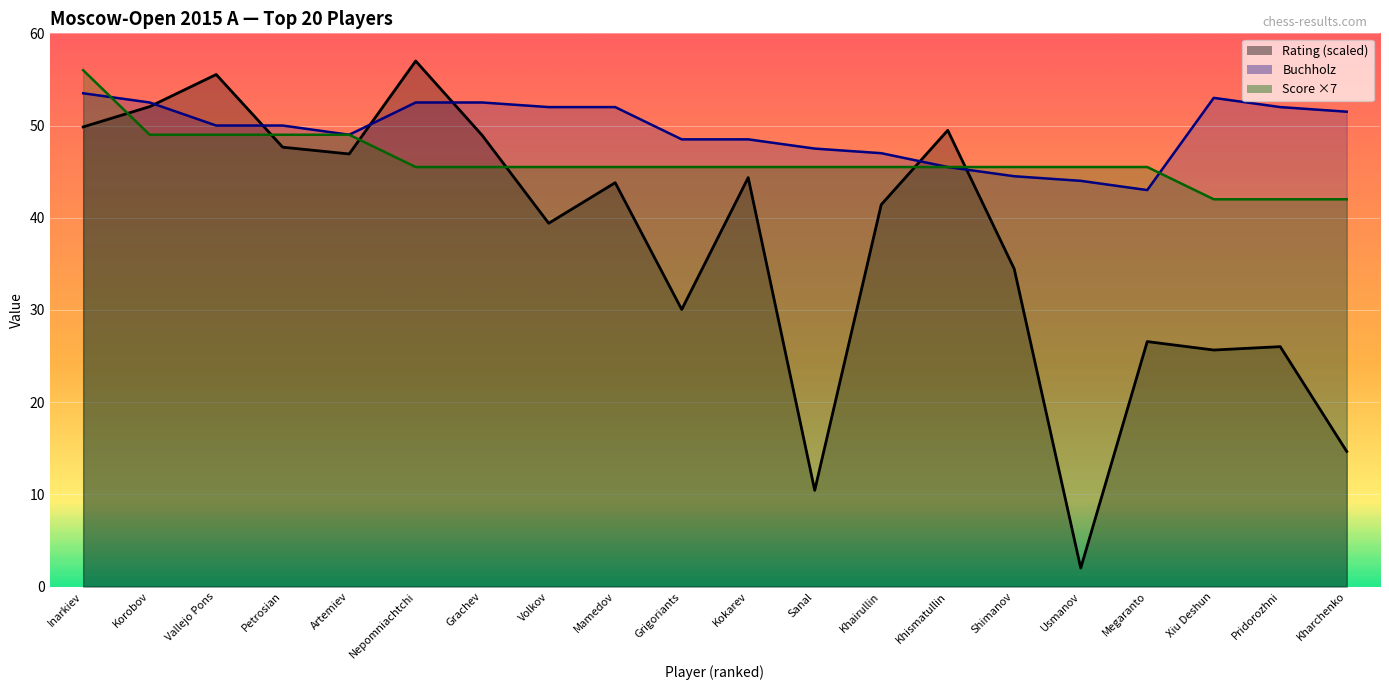

Between Grachev and Kokarev, which series saw the biggest shift?

Rating